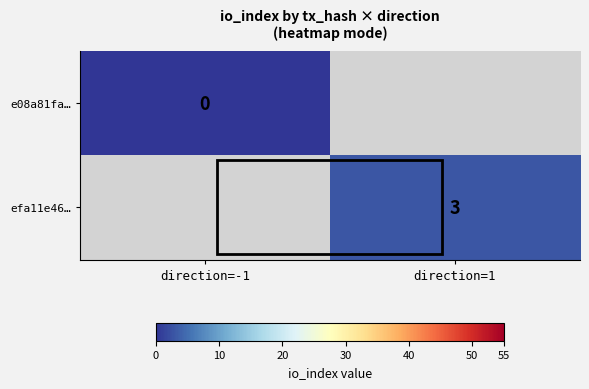

Rank the series by their maximum value, from lowest to highest.

e08a81fa…, efa11e46…